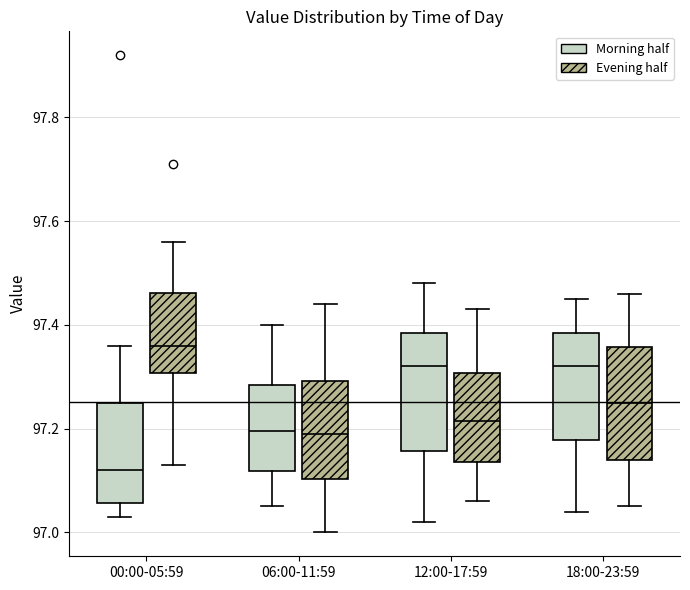

Reading left to right, read every box against the y-axis: the position of its median line, the range the box covers, and the ends of its whiskers. The values are not printed on the chart, so give them approximately, as read against the axis.

00:00-05:59 (Morning half): median 97.12, box 97.06 to 97.26, whiskers 97.04 to 97.36
00:00-05:59 (Evening half): median 97.36, box 97.30 to 97.46, whiskers 97.14 to 97.56
06:00-11:59 (Morning half): median 97.20, box 97.12 to 97.28, whiskers 97.06 to 97.40
06:00-11:59 (Evening half): median 97.20, box 97.10 to 97.30, whiskers 97.00 to 97.44
12:00-17:59 (Morning half): median 97.32, box 97.16 to 97.38, whiskers 97.02 to 97.48
12:00-17:59 (Evening half): median 97.22, box 97.14 to 97.30, whiskers 97.06 to 97.44
18:00-23:59 (Morning half): median 97.32, box 97.18 to 97.38, whiskers 97.04 to 97.46
18:00-23:59 (Evening half): median 97.26, box 97.14 to 97.36, whiskers 97.06 to 97.46